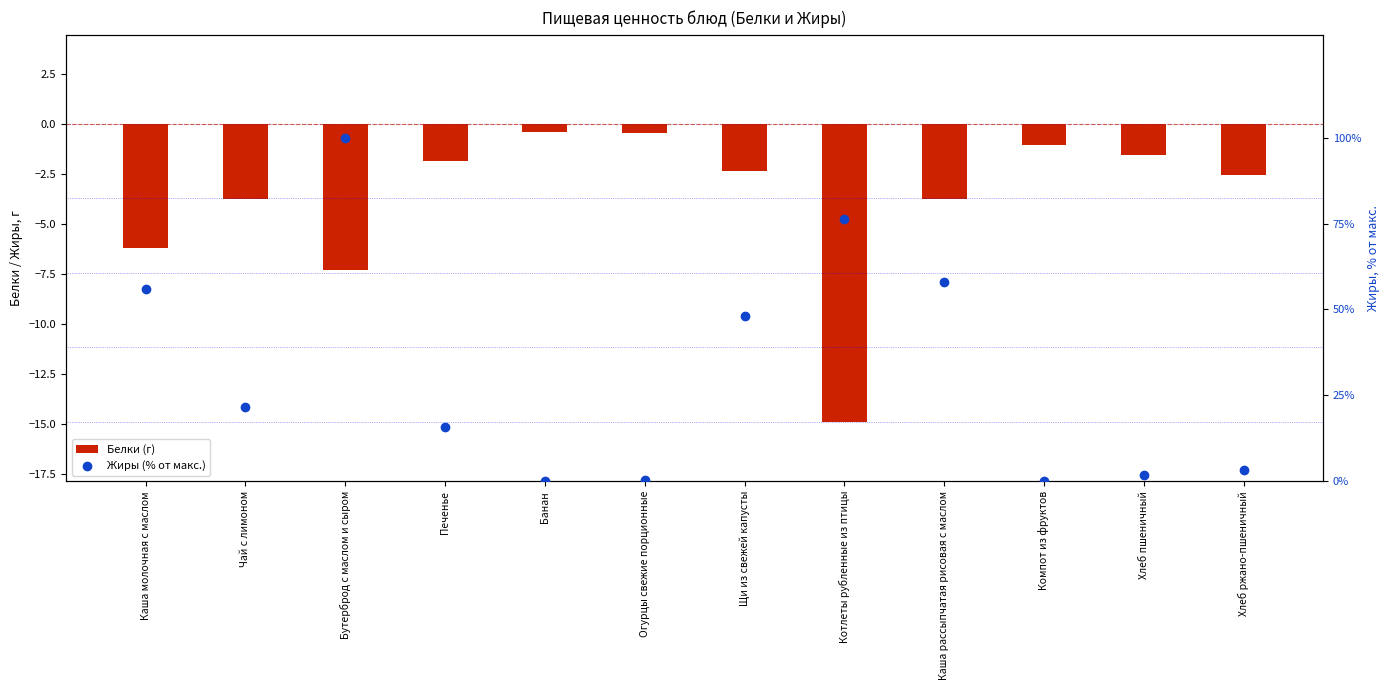

What are all the series names shown in the legend?

Белки (г), Жиры (% от макс.)